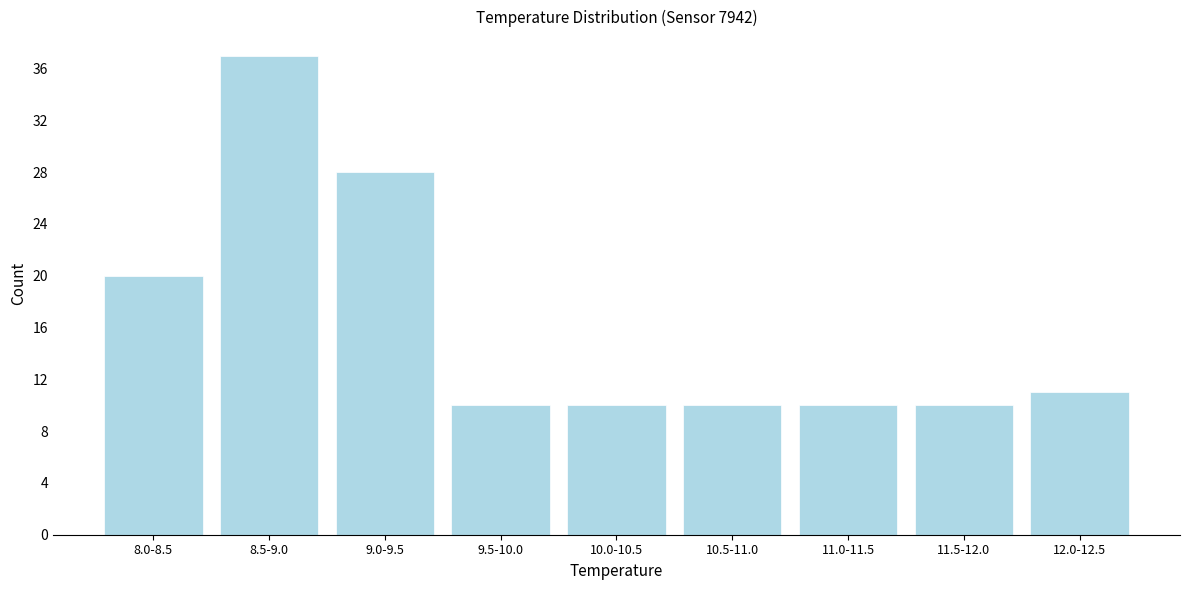

Reading left to right, list all the values displayed in this chart.

8.0-8.5=20	8.5-9.0=37	9.0-9.5=28	9.5-10.0=10	10.0-10.5=10	10.5-11.0=10	11.0-11.5=10	11.5-12.0=10	12.0-12.5=11